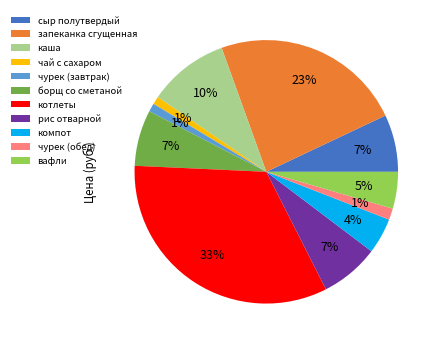

Between сыр полутвердый and чурек (завтрак), which is larger?

сыр полутвердый